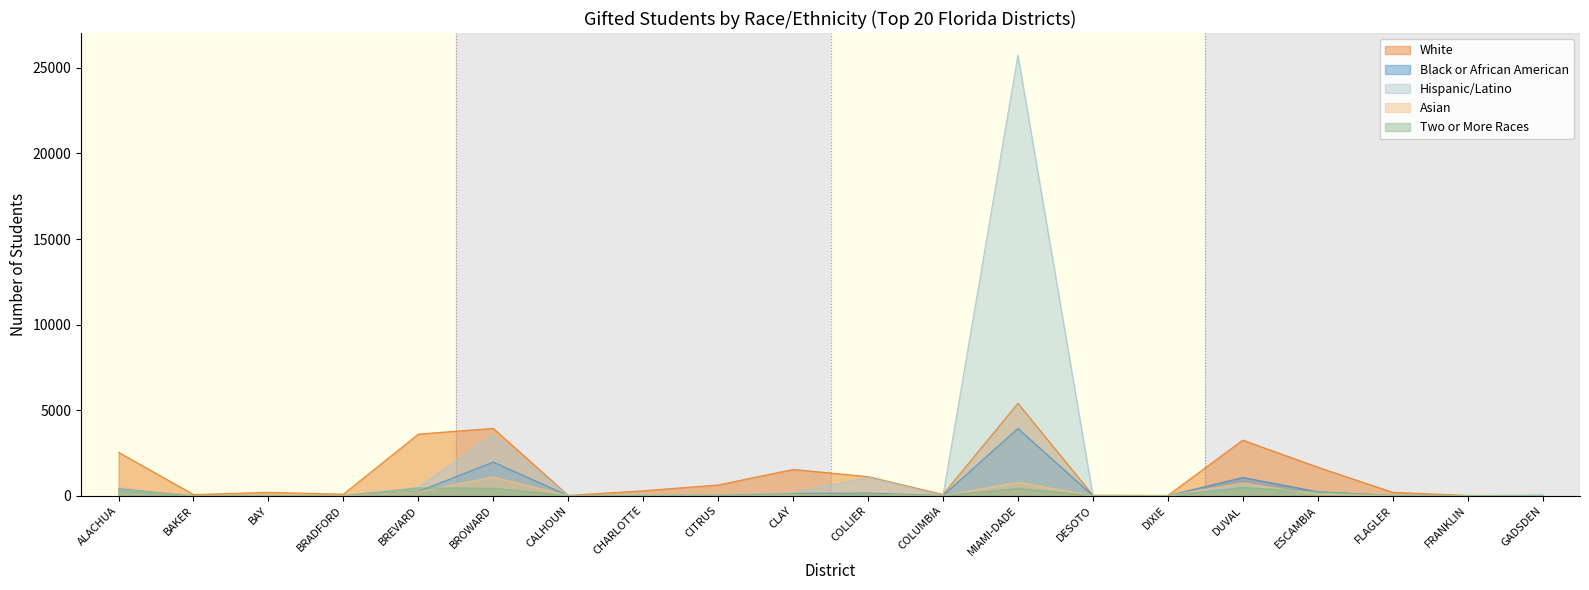

Which category has the highest value in the Asian series?

BROWARD